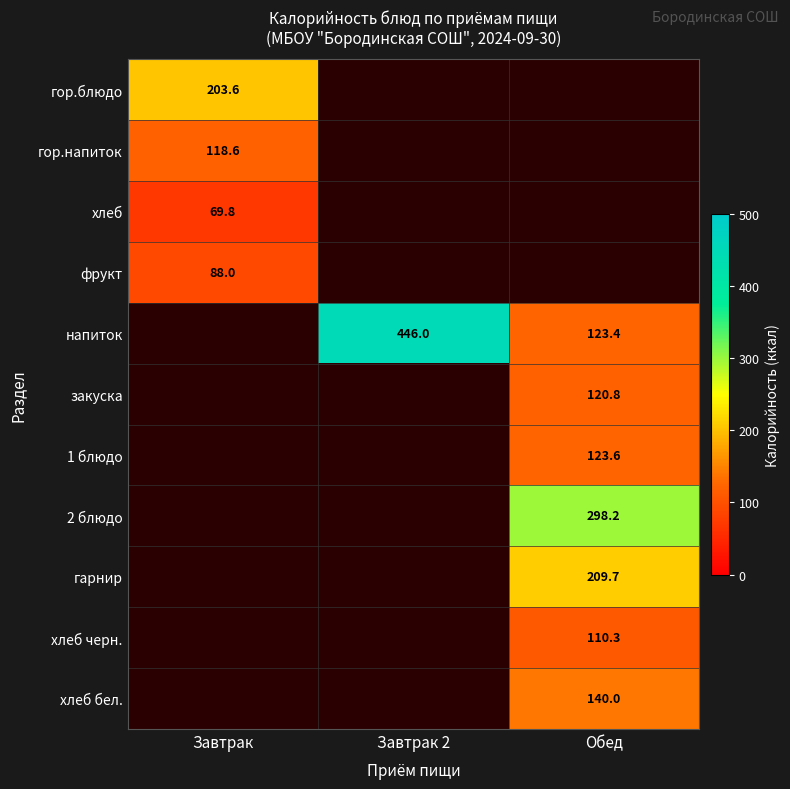

What is the maximum value shown in the chart?

446.0